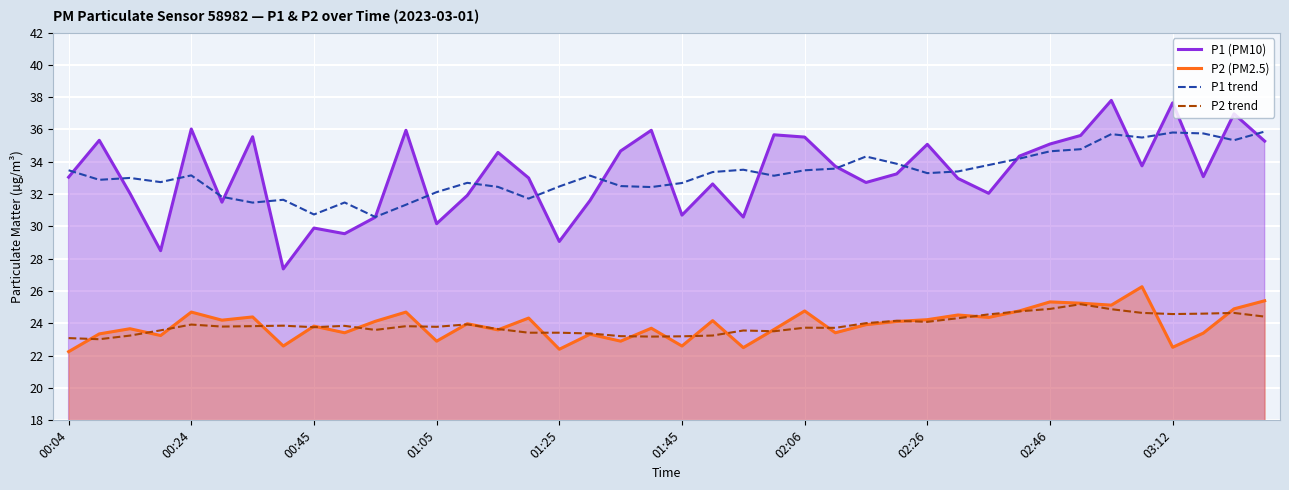

True or false: P1 trend has a value of 33.1 at 17.

True